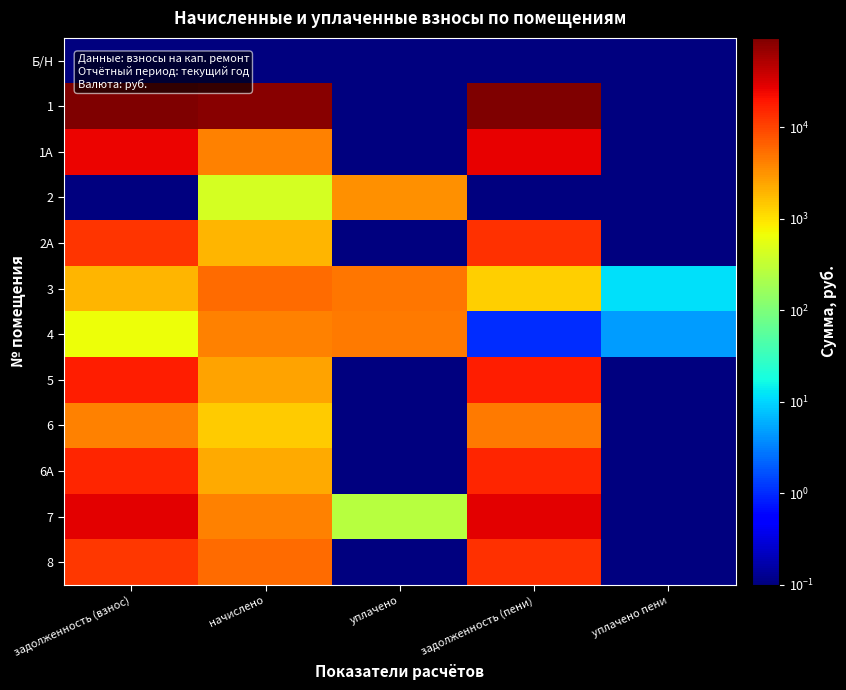

Which series has the largest range (max minus min)?

1